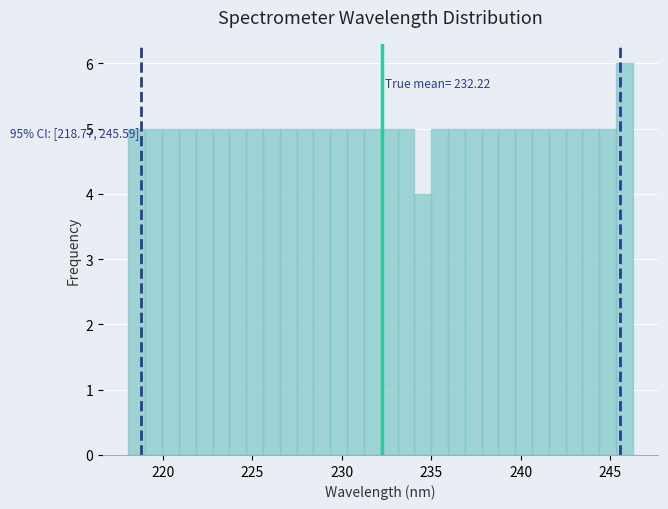

Read against the x-axis, roughly where is the centre of the tallest bar?

246.0